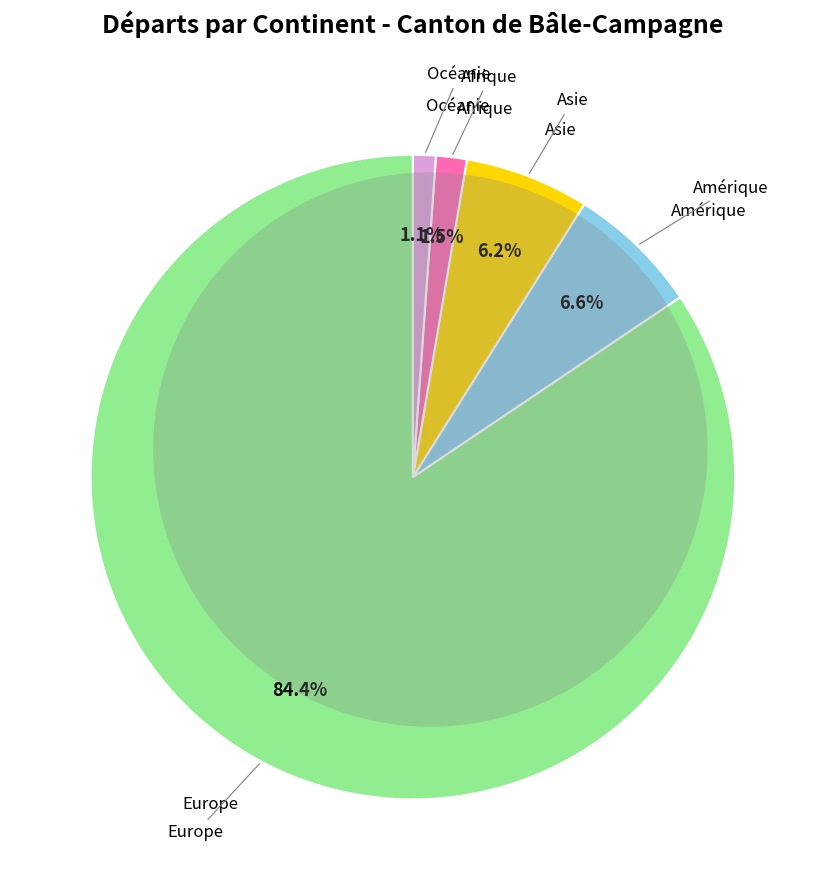

To the nearest percent, what is the difference between the largest and smallest slice percentages?

83%